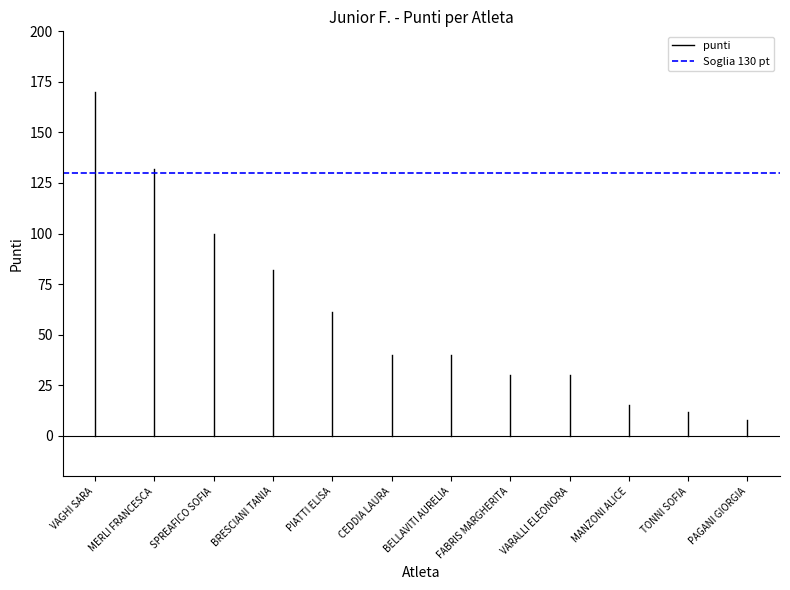

Does the chart have visible grid lines?

No